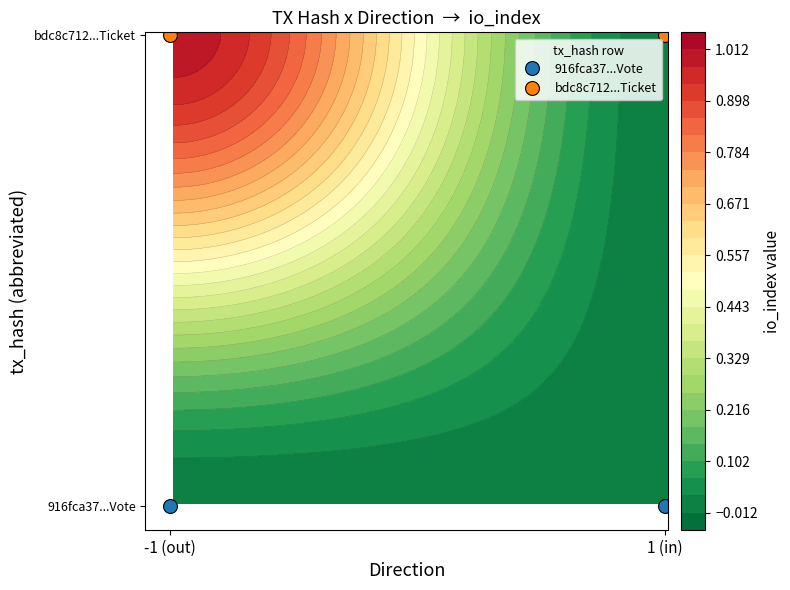

The value of bdc8c712...Ticket at -1 (out) is 105. True or false?

False